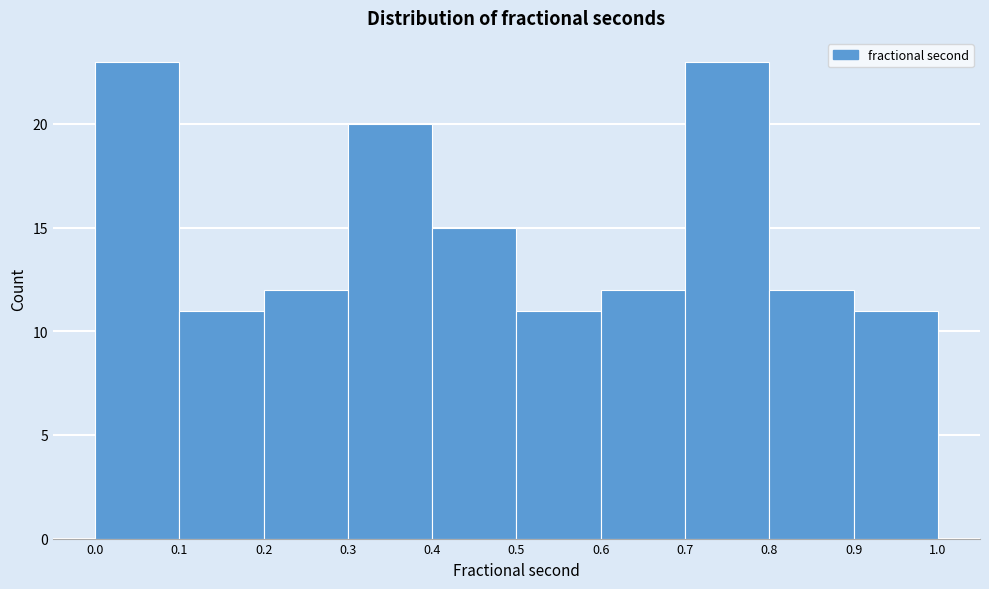

Reading left to right, list every bar in this chart as the range it spans on the x-axis followed by its height. The values are not printed on the chart, so give them approximately, as read against the axis.

0.0 to 0.1: 23
0.1 to 0.2: 11
0.2 to 0.3: 12
0.3 to 0.4: 20
0.4 to 0.5: 15
0.5 to 0.6: 11
0.6 to 0.7: 12
0.7 to 0.8: 23
0.8 to 0.9: 12
0.9 to 1.0: 11